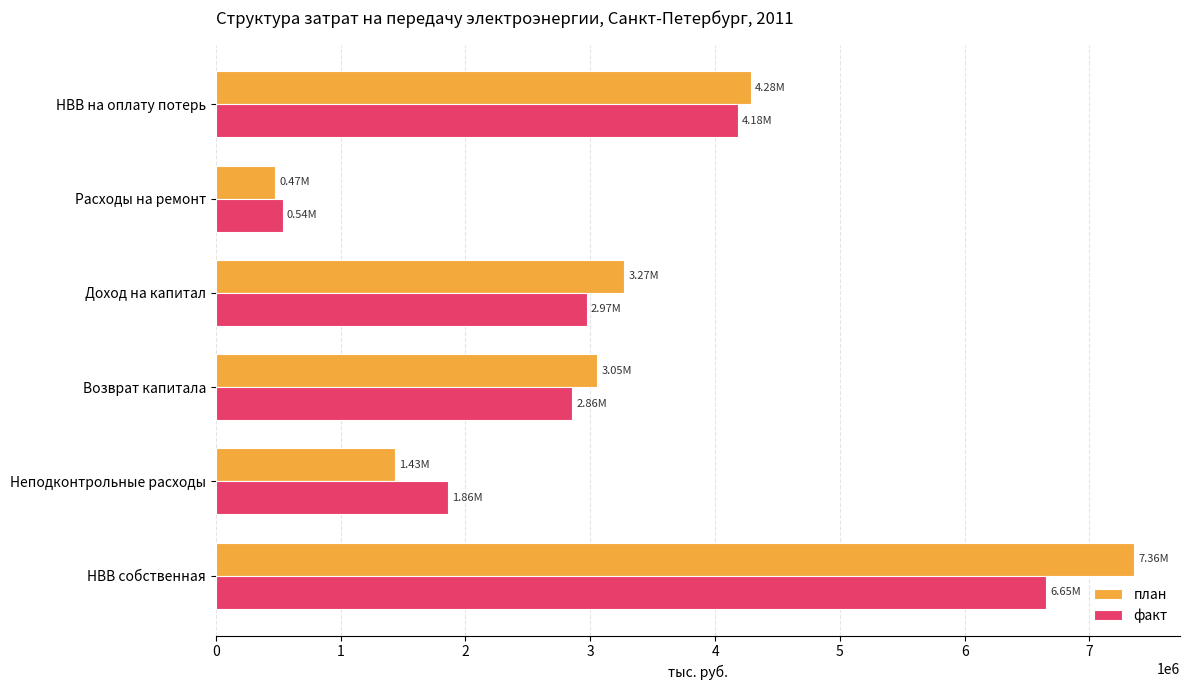

Rank the series by their maximum value, from highest to lowest.

план, факт